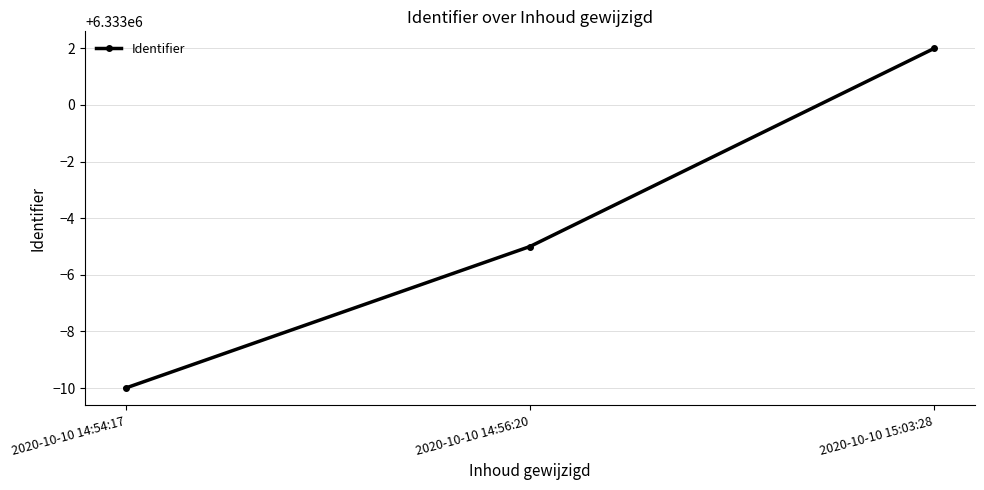

True or false: the data shows 6332990 at 2020-10-10 14:54:17.

True